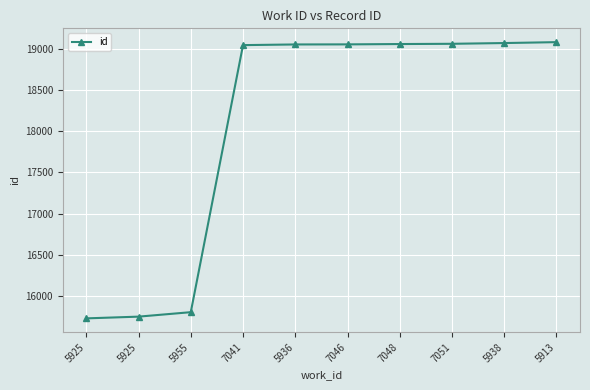

Between 7048 and 7051, which is larger?

7051